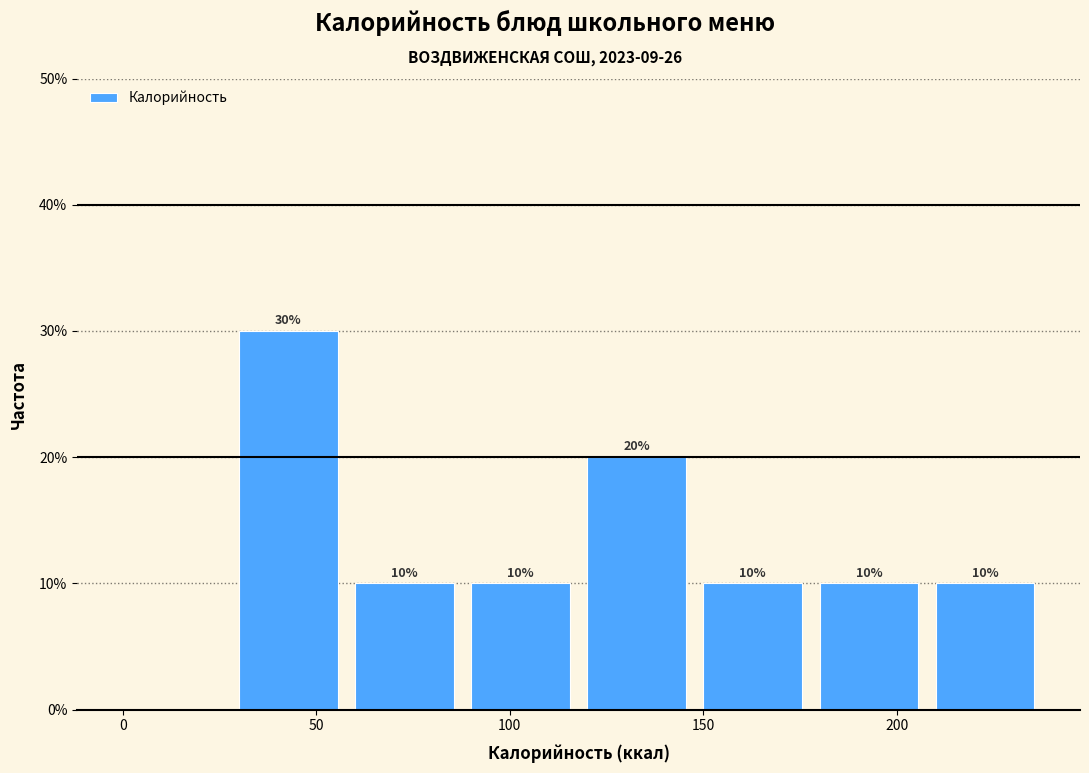

Over which range of the x-axis is the bar tallest?

30 to 60